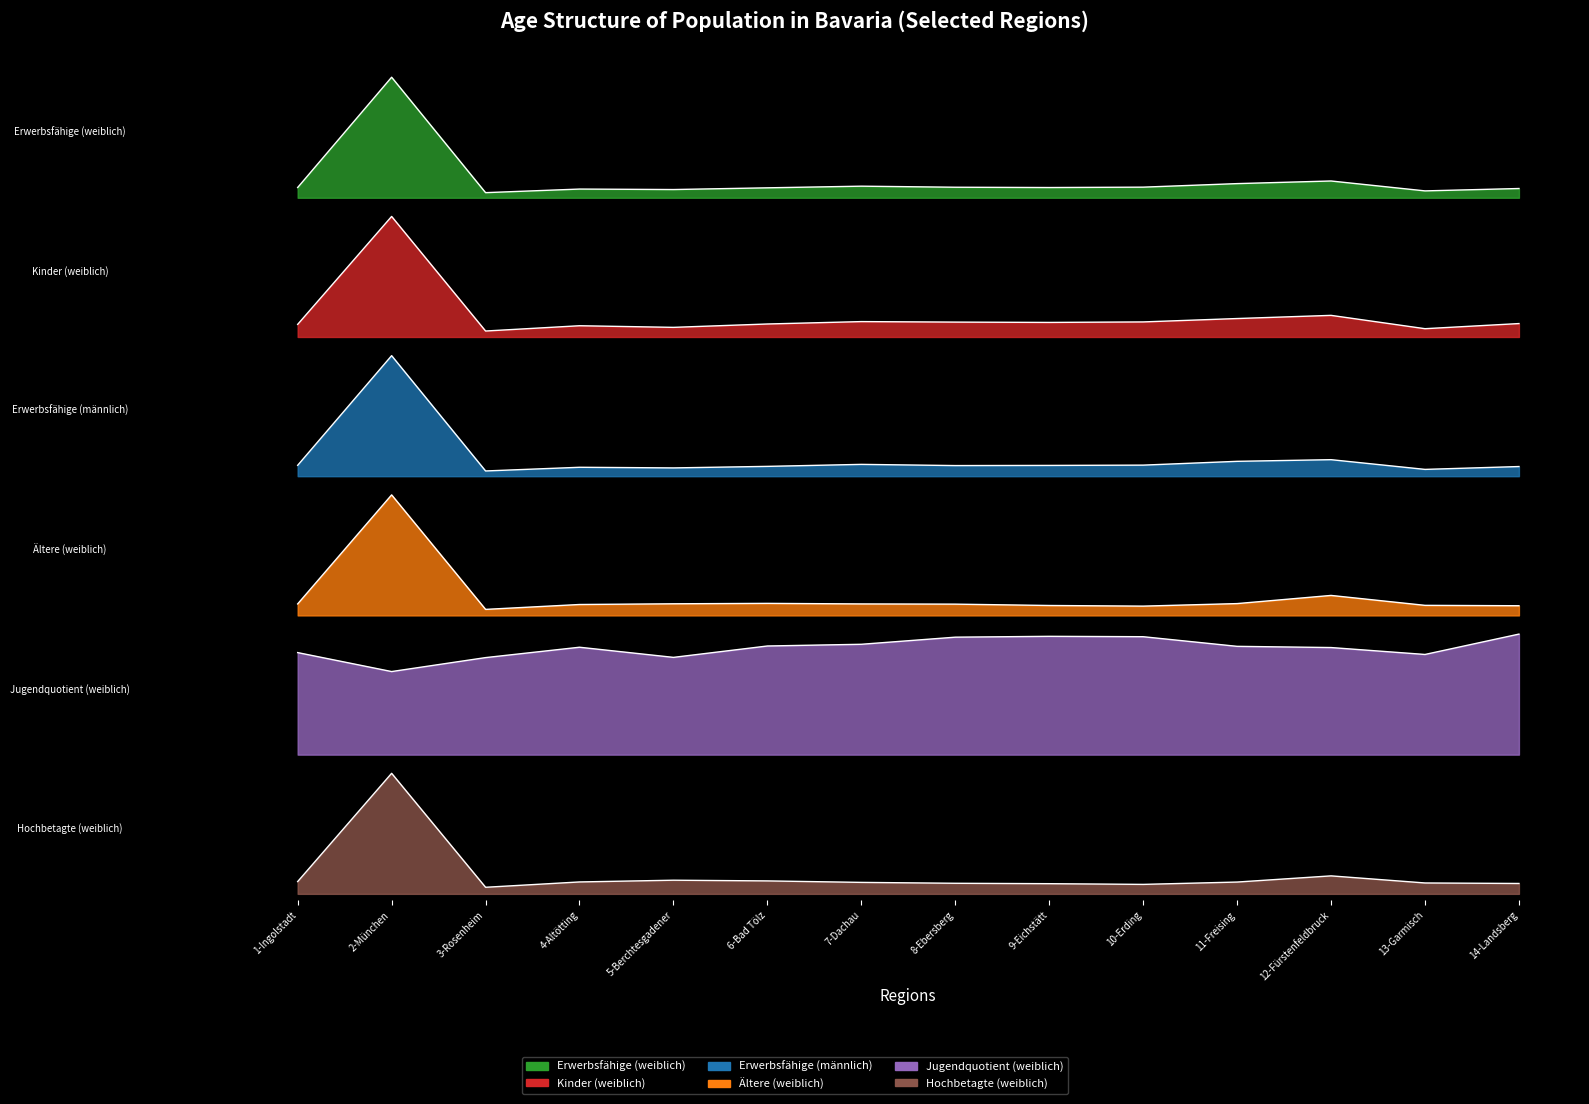

How many values in the Erwerbsfähige (weiblich) series exceed 39020?

6